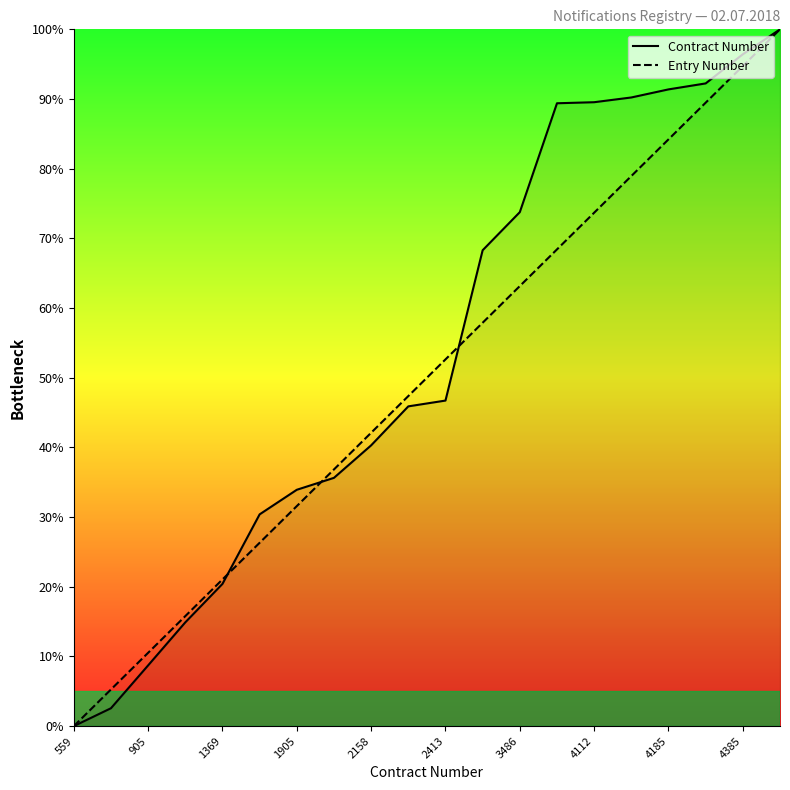

What is the highest value of the Contract Number series?

100.0